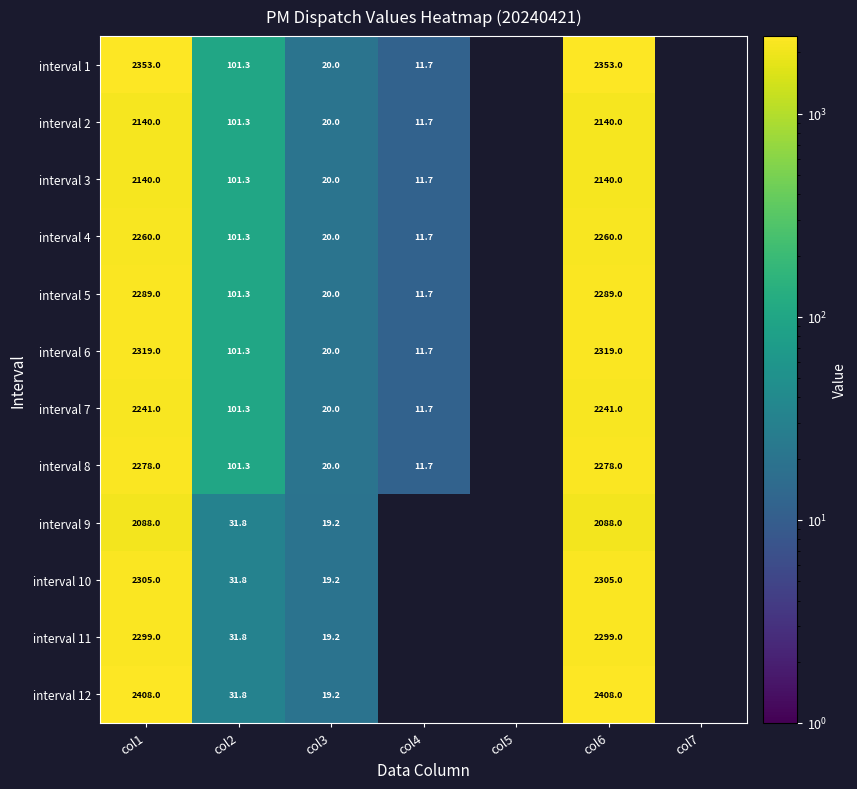

Is the value of interval 3 at col2 greater than the value of interval 1 at col6?

No